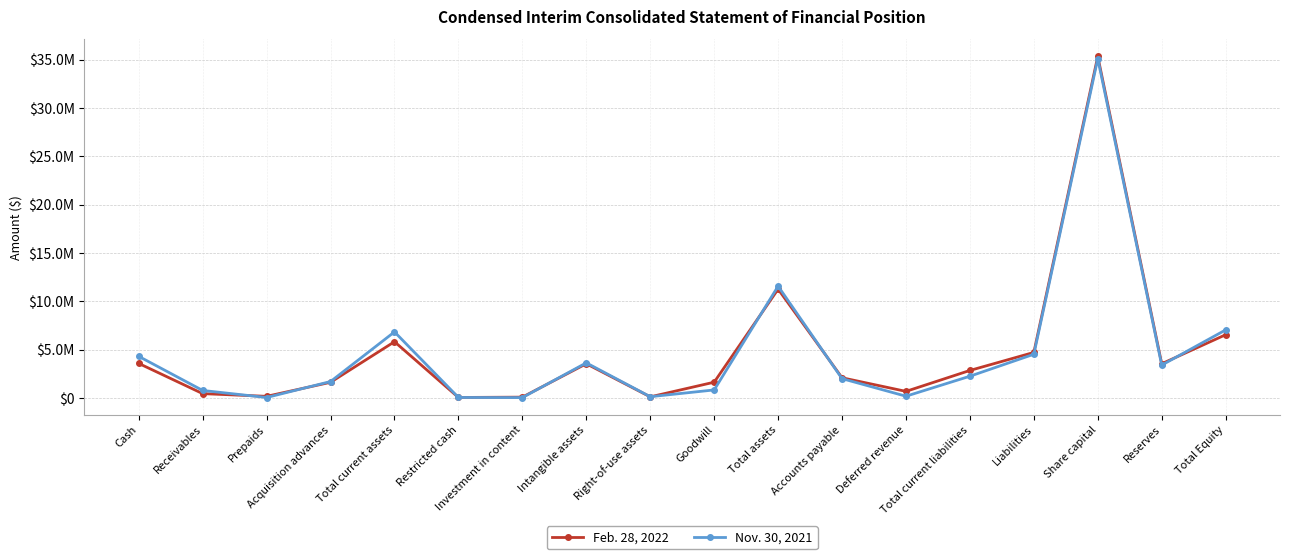

What is the label of the 5th point from the right?

Total current liabilities